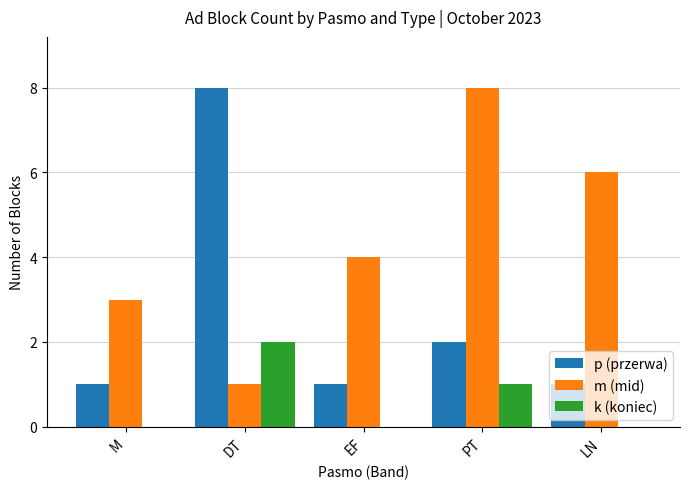

Does the chart contain stacked bars?

No